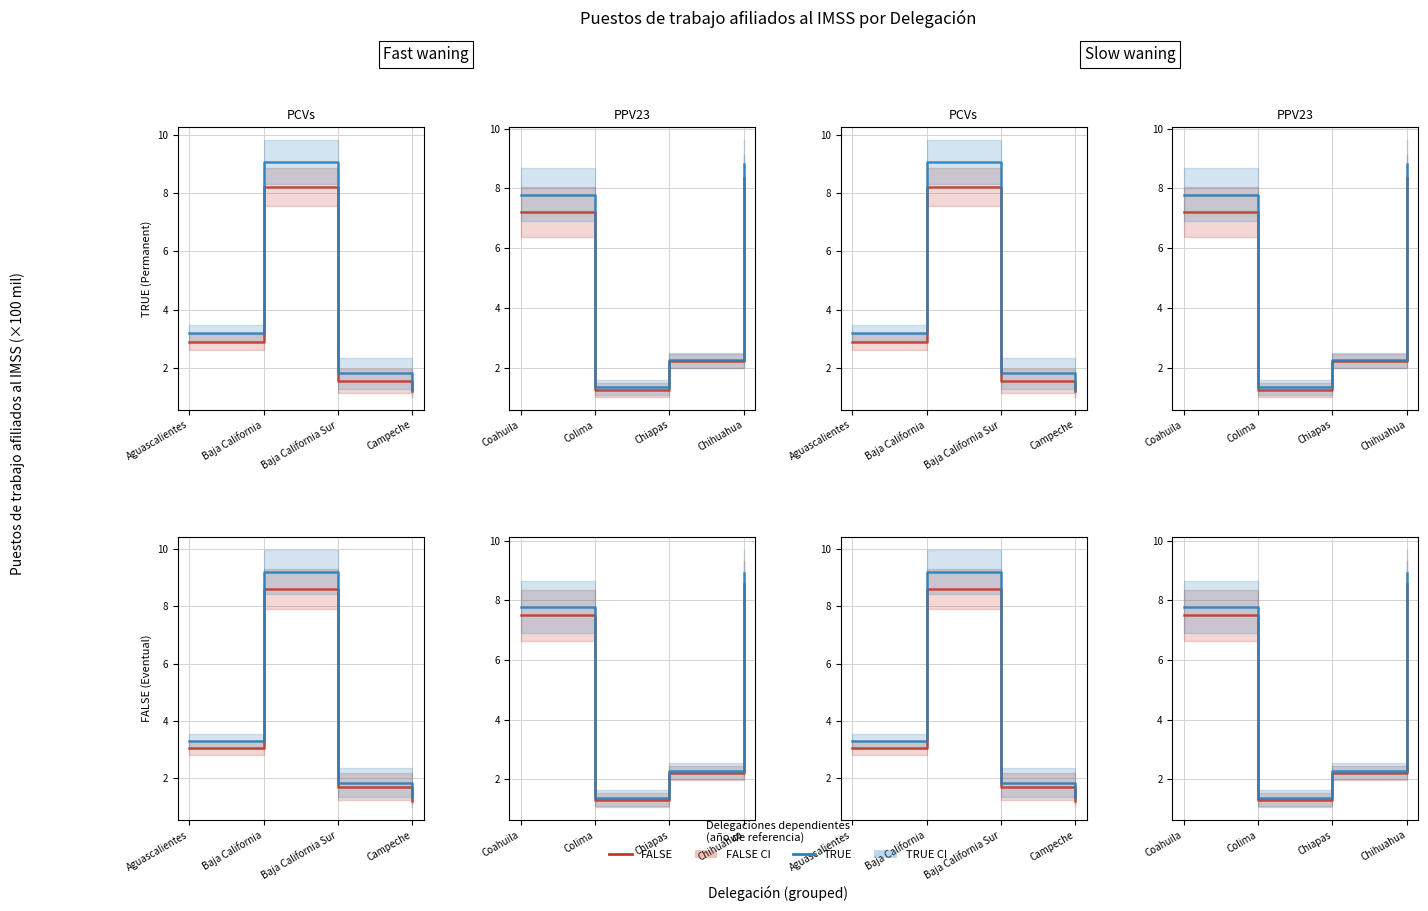

How many data points in FALSE are less than 7?

2